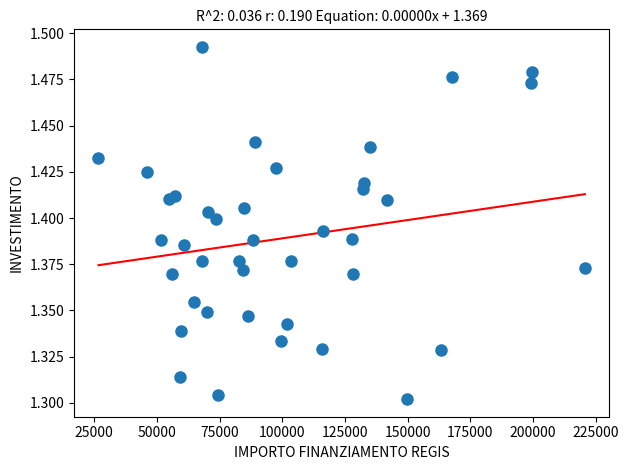

What is the range of X values (max minus min)?

193933.1